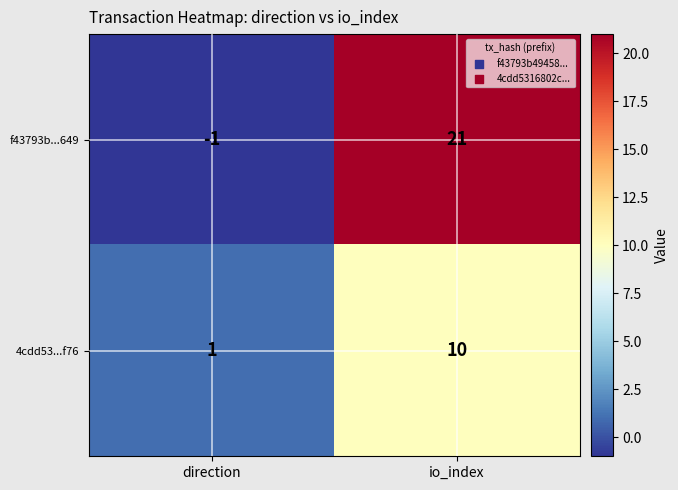

List the series in order of their overall mean, lowest first.

4cdd53...f76, f43793b...649